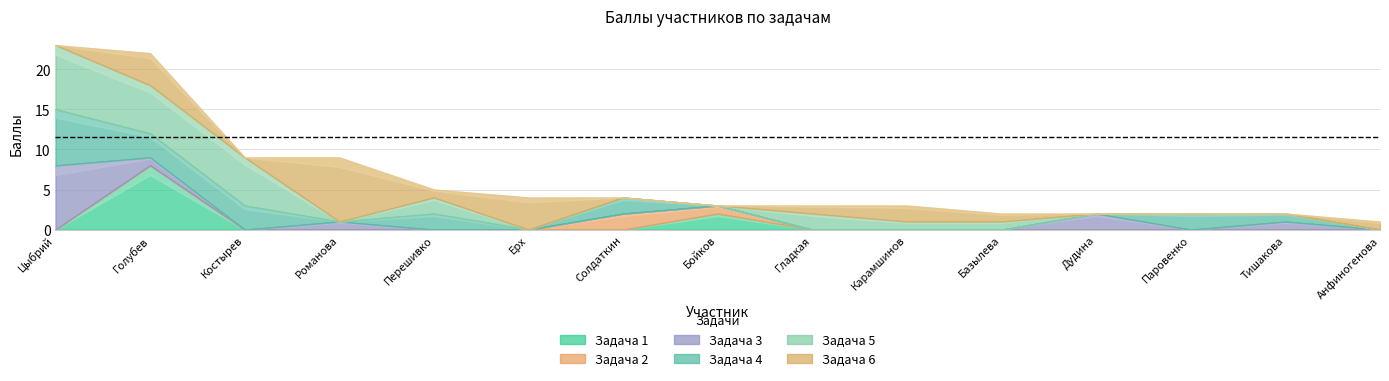

What position from the left is Перешивко?

5